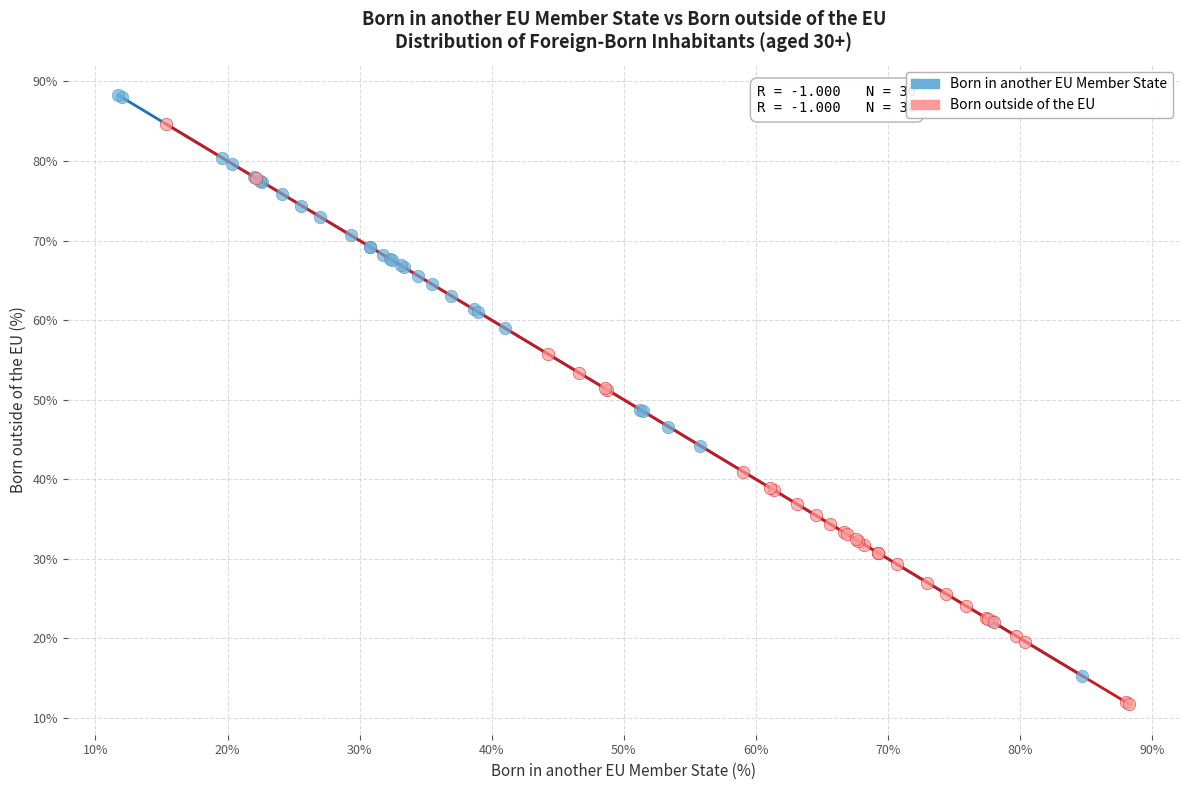

Which series contains the lowest Y value?

Born outside of the EU